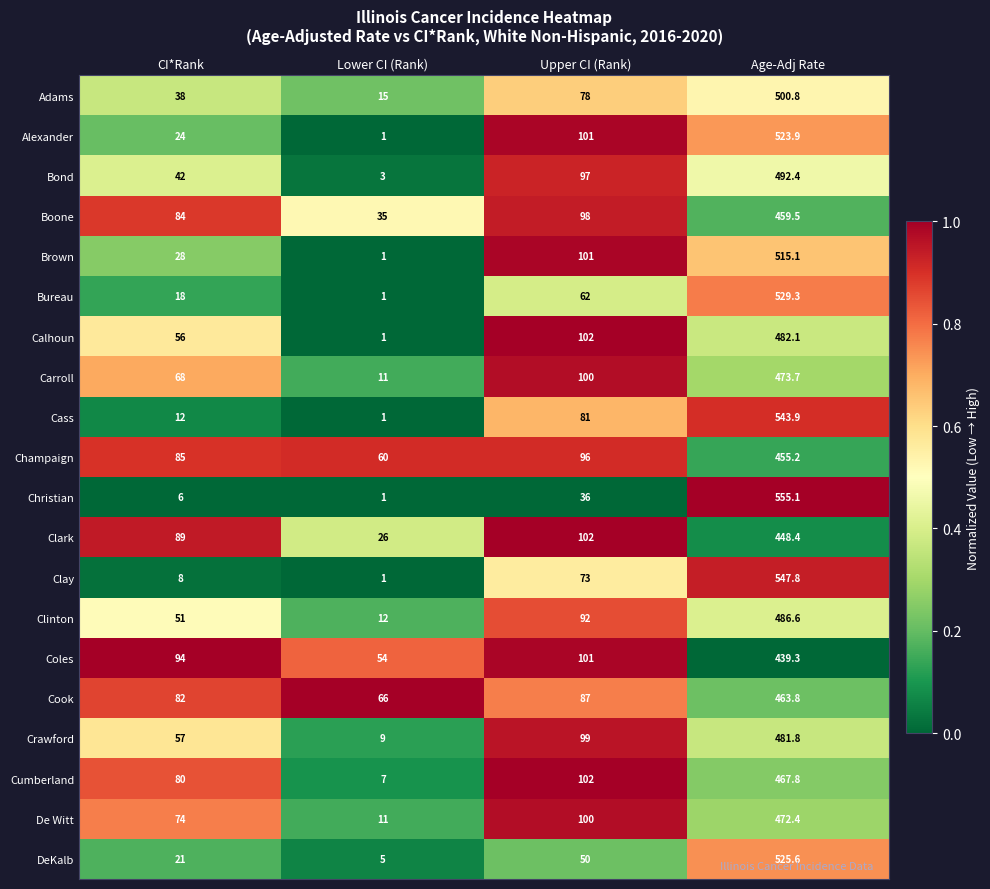

True or false: Clark has a value of 180.3 at Upper CI (Rank).

False